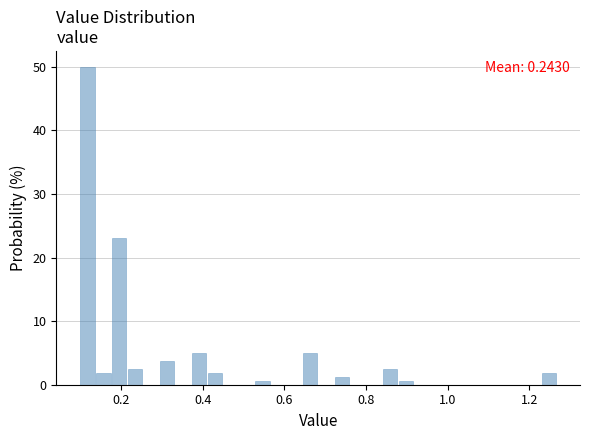

Read against the x-axis, roughly where is the centre of the tallest bar?

0.12